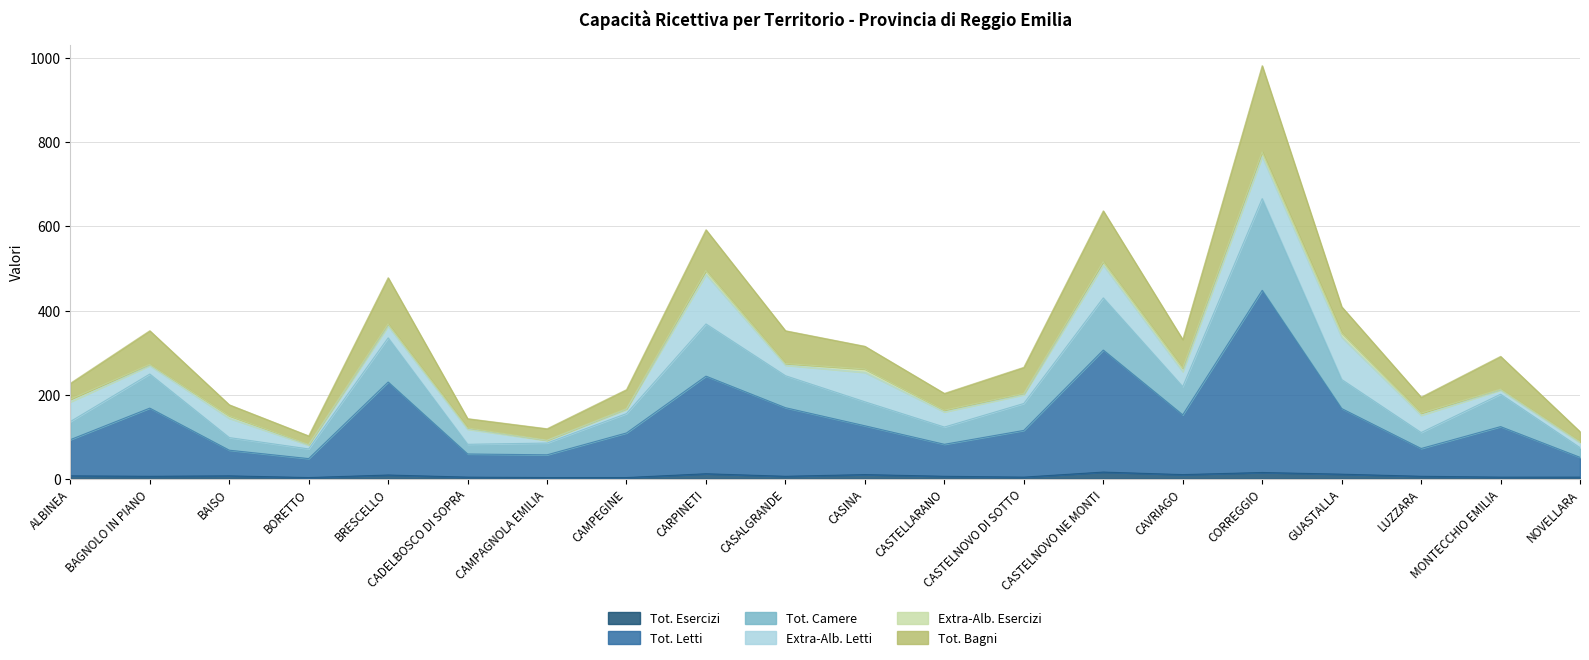

Which has a higher value, BAISO or CASINA?

CASINA